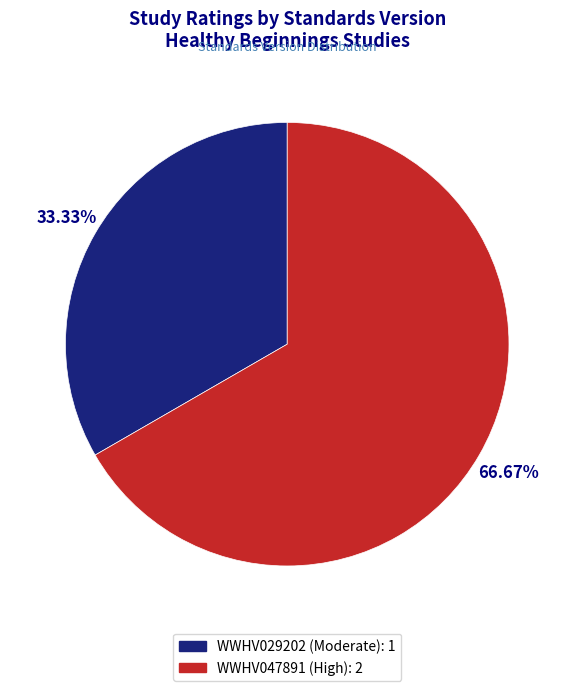

Which category has the smallest portion of the pie?

WWHV029202 (Moderate)